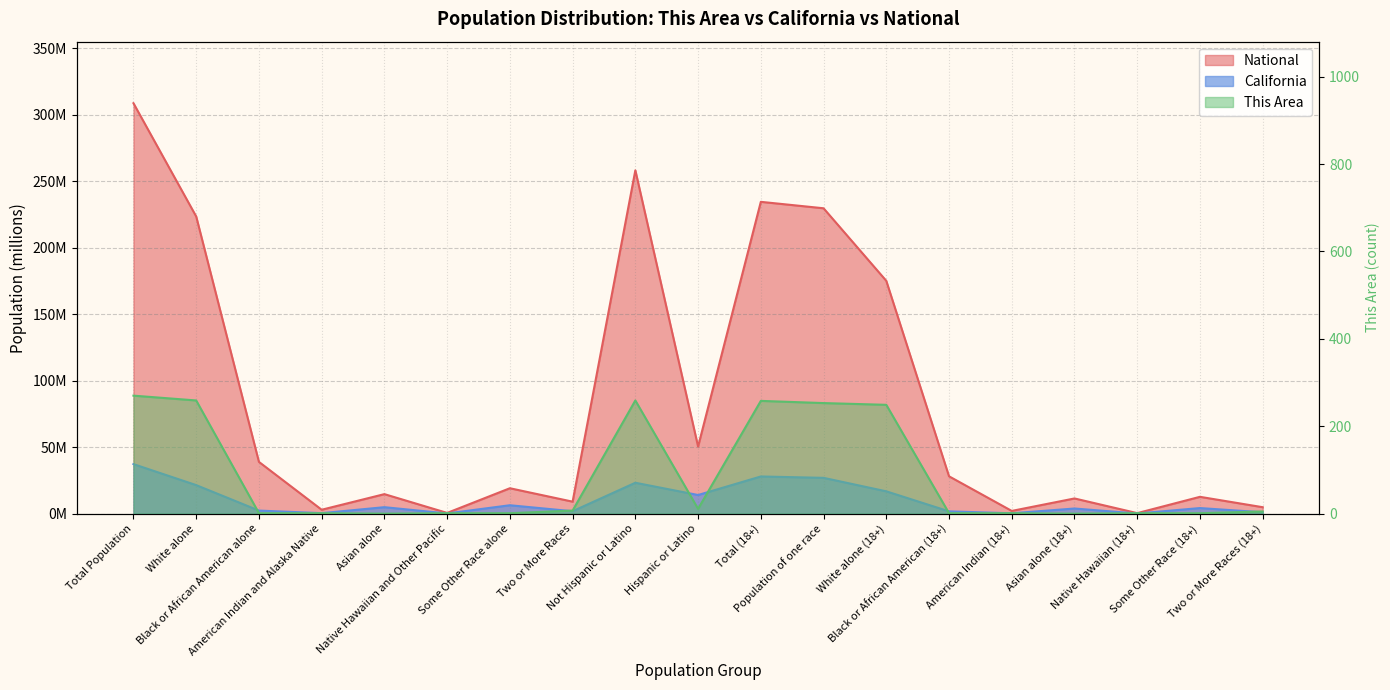

How many series are shown in this chart?

3